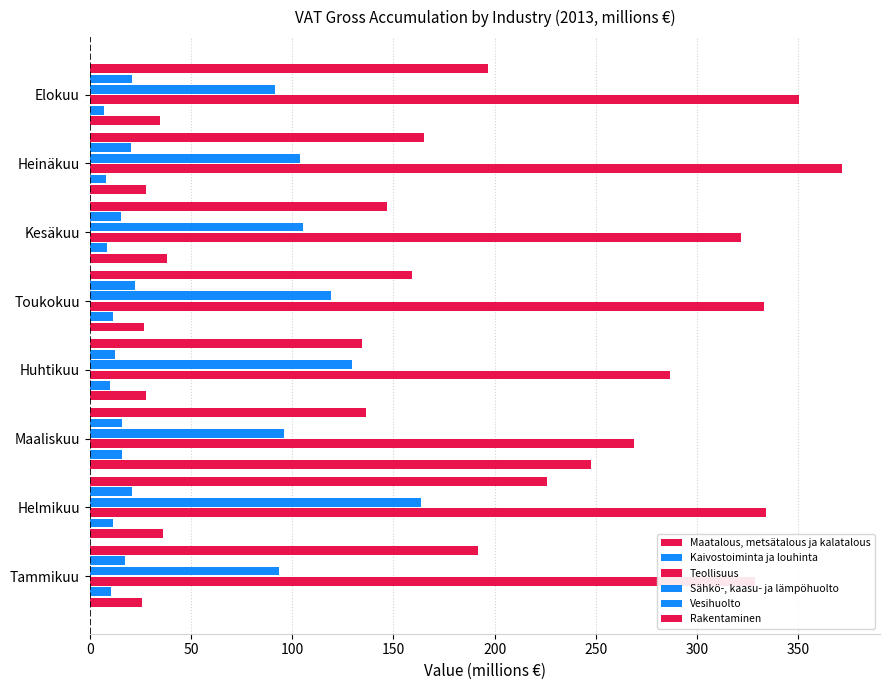

How many values in the Sähkö-, kaasu- ja lämpöhuolto series are below 105?

4